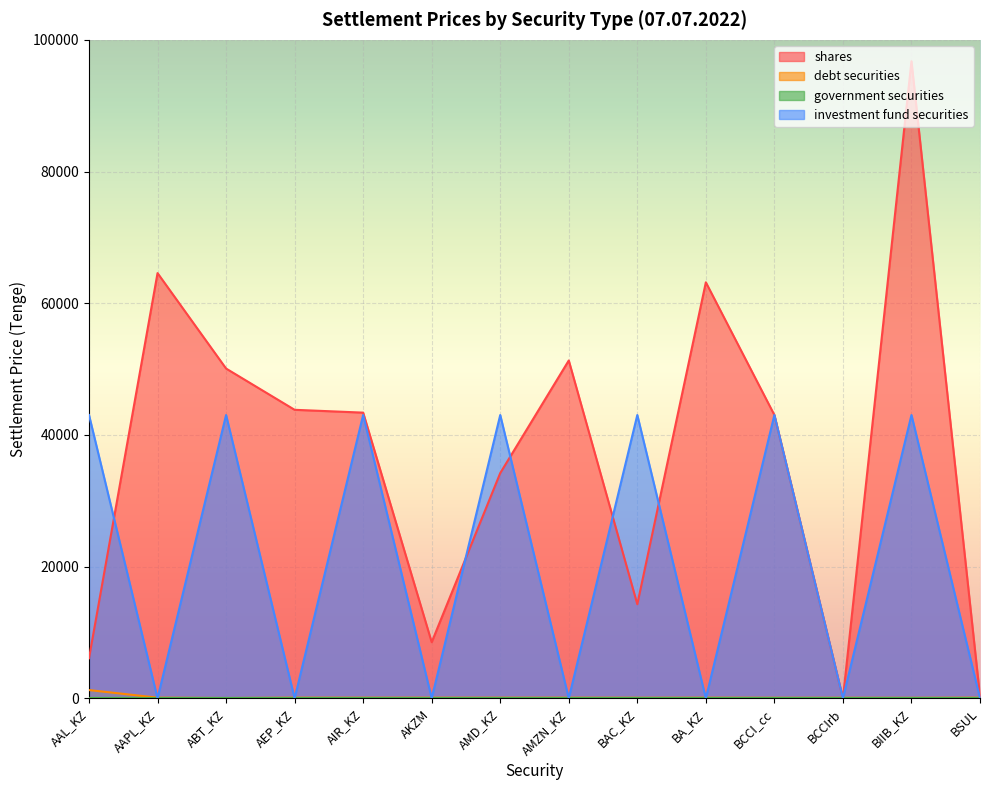

True or false: debt securities has a value of 85.9 at BAC_KZ.

True